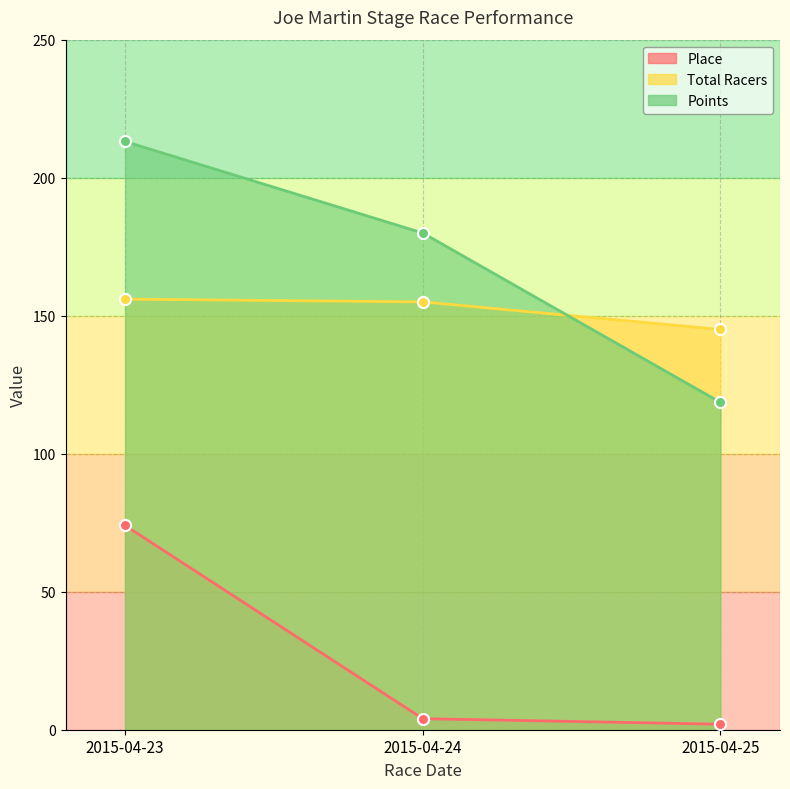

Read the Total Racers value at 2015-04-25.

145.0